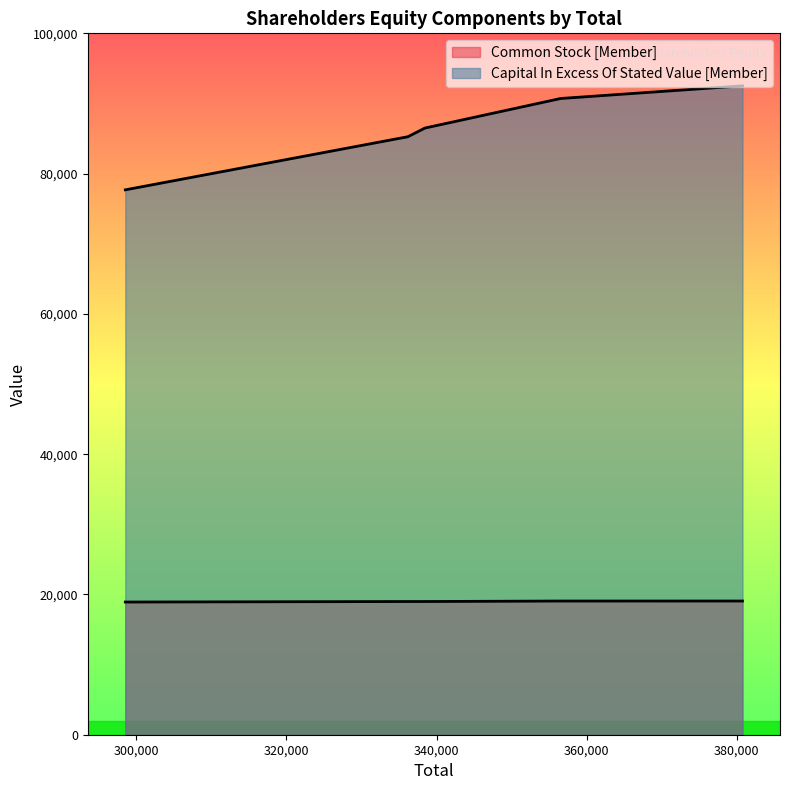

True or false: the data shows 31138 at 380770.

False